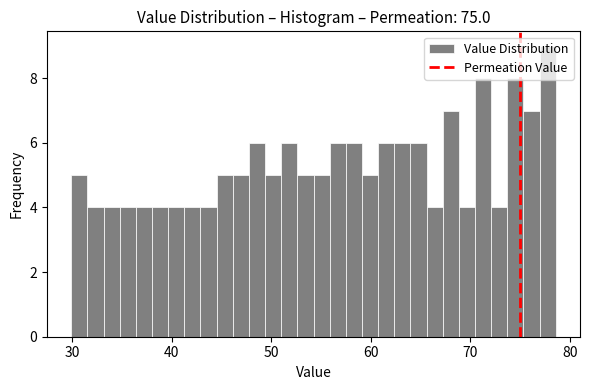

Around what value on the x-axis is the tallest bar? Give the approximate position of its centre, as read against the axis.

78